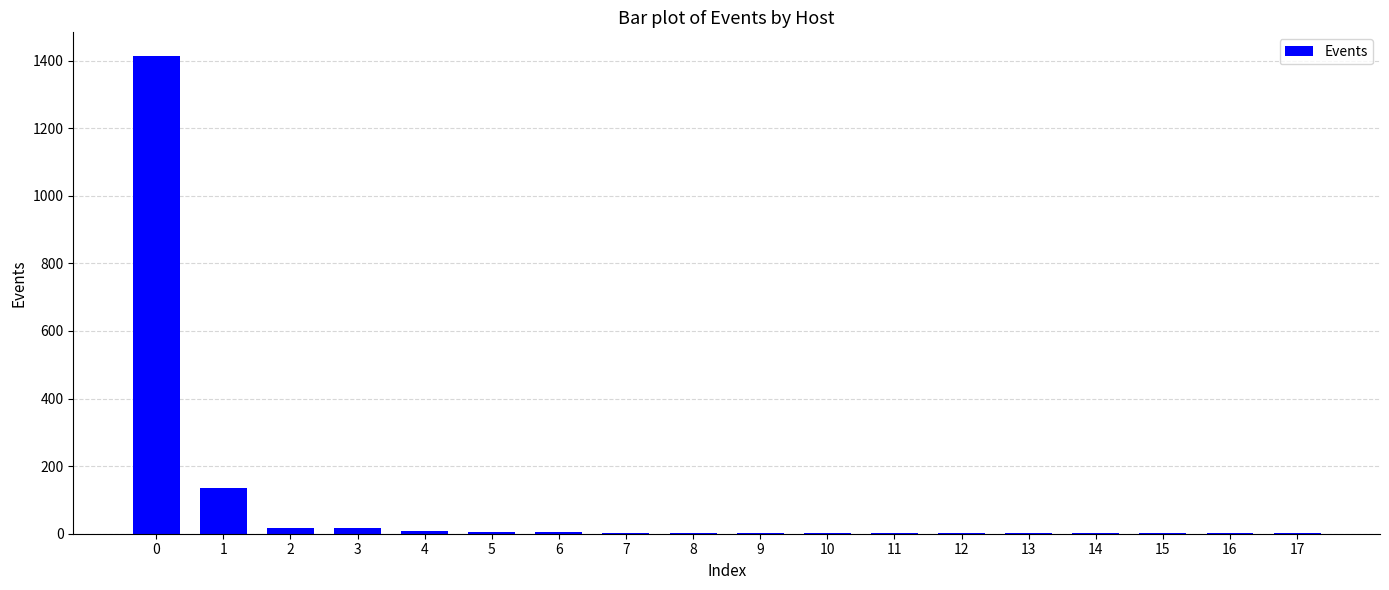

What is the greatest value displayed?

1413